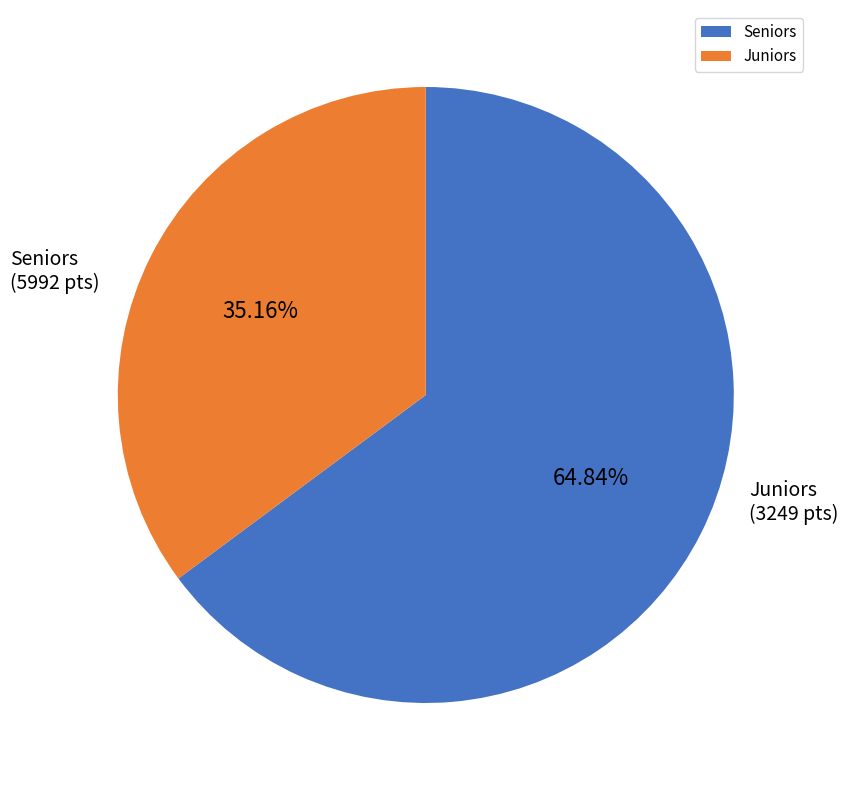

To the nearest percent, what is the average slice percentage?

50%